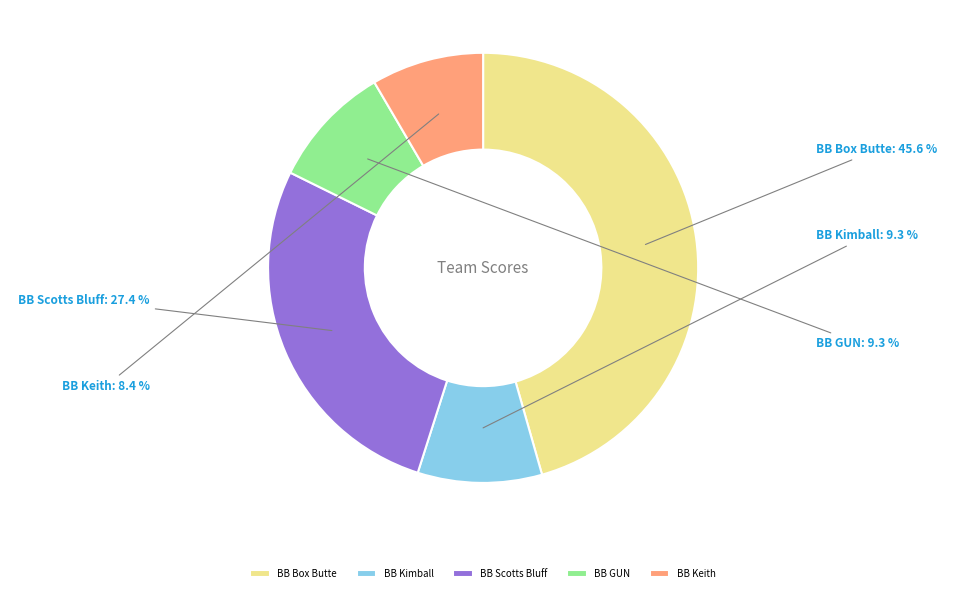

Is the sum of BB GUN and BB Box Butte greater than half?

Yes